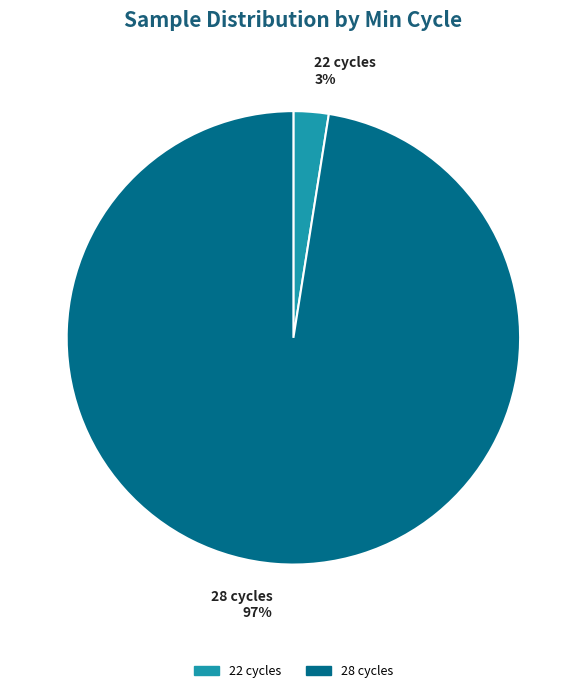

True or false: 28 cycles 97% accounts for 97% of the total.

True